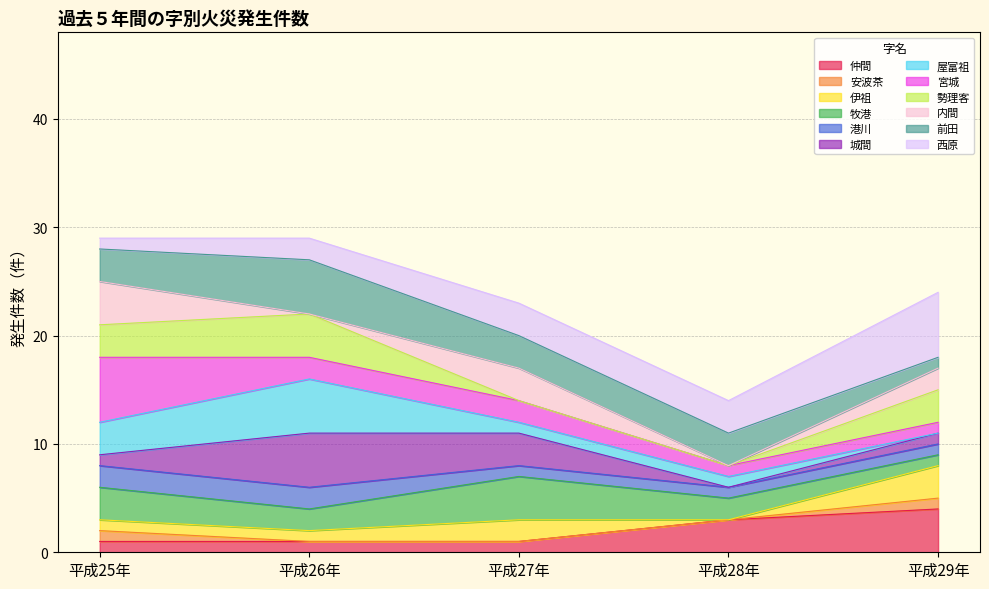

True or false: 平成29年 and 平成27年 intersect in this chart.

False